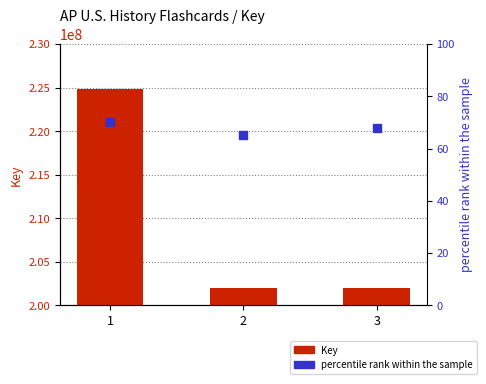

Which series has the widest spread of Y values?

Key